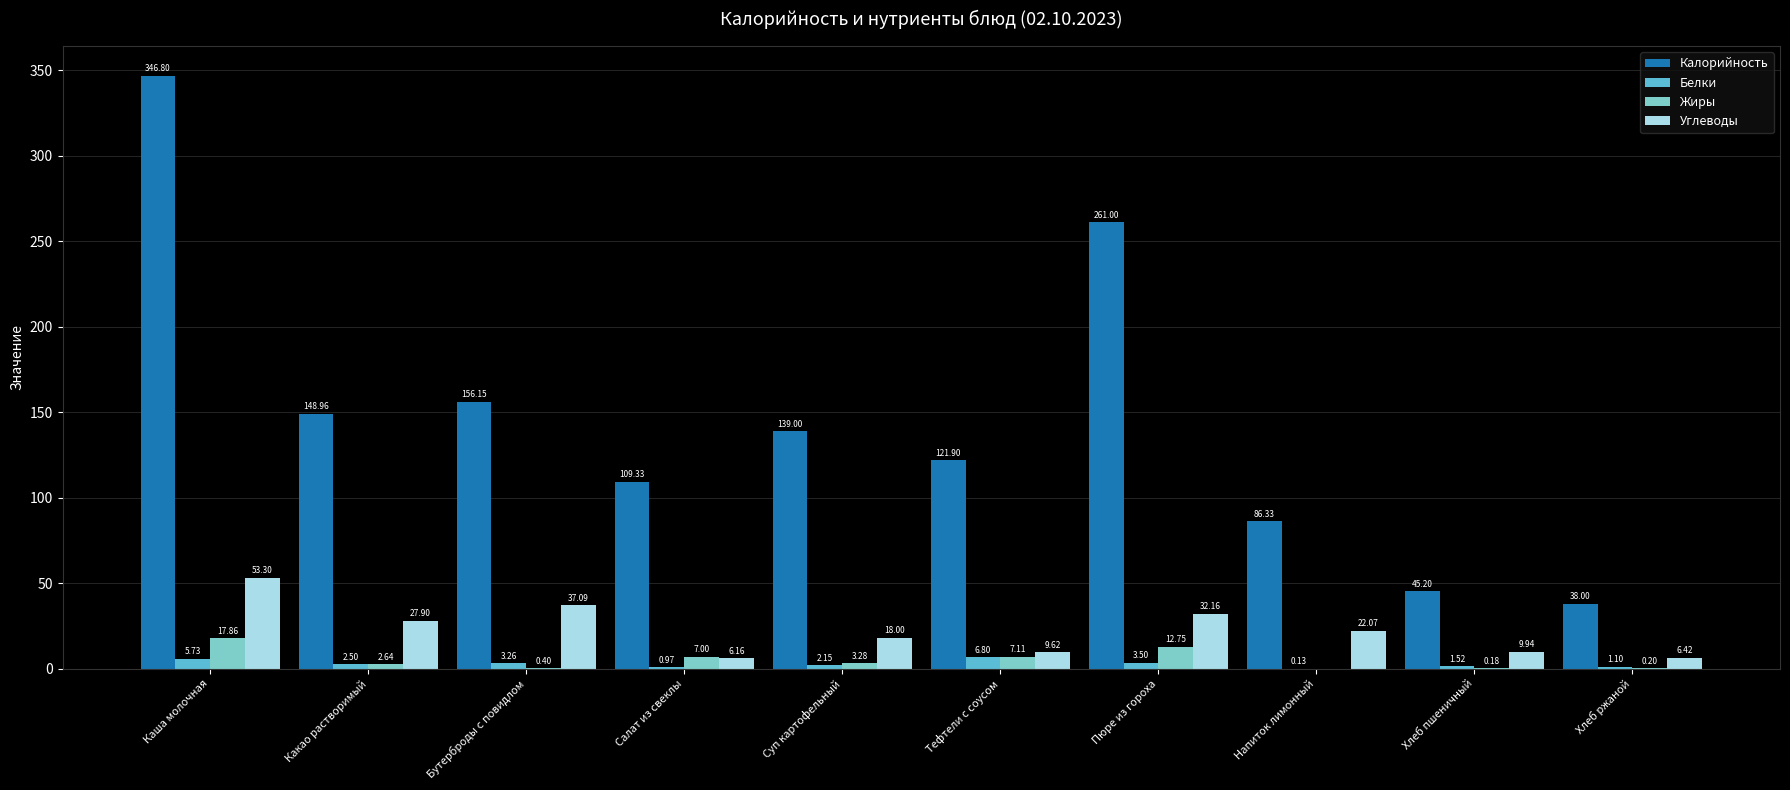

What is the sum of all Жиры values?

51.4